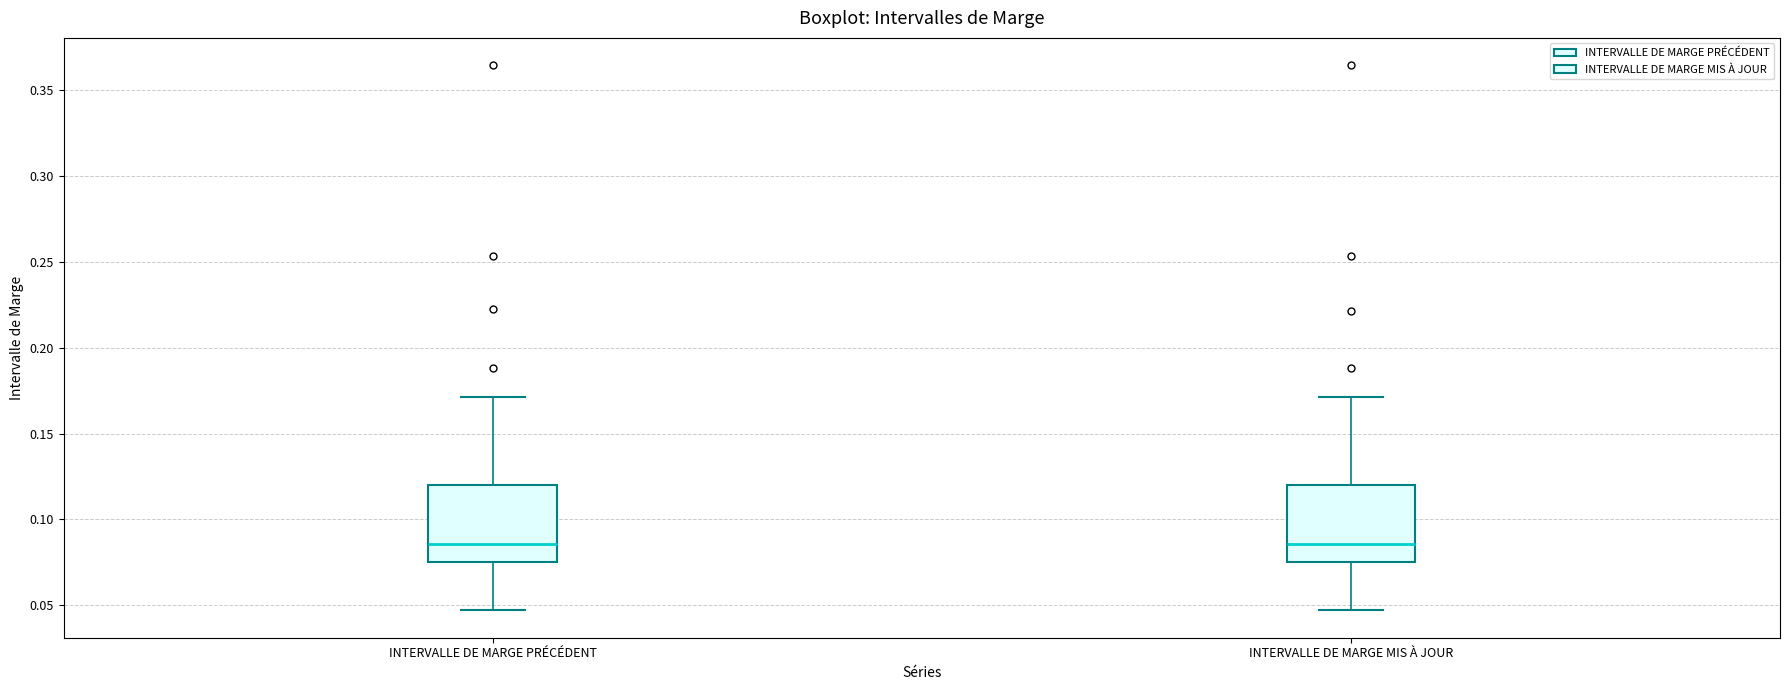

Where does the lower whisker of the box for INTERVALLE DE MARGE PRÉCÉDENT end on the y-axis? The values are not printed on the chart, so give them approximately, as read against the axis.

0.045